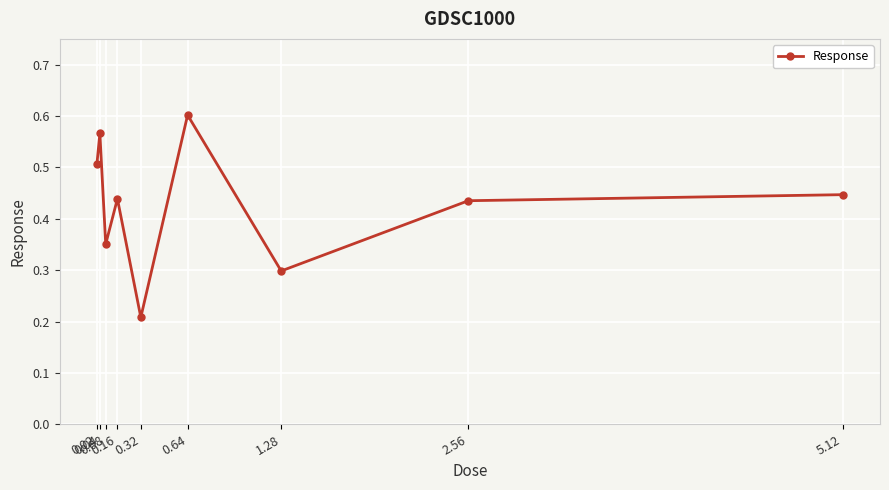

How many values are between 0 and 1?

9